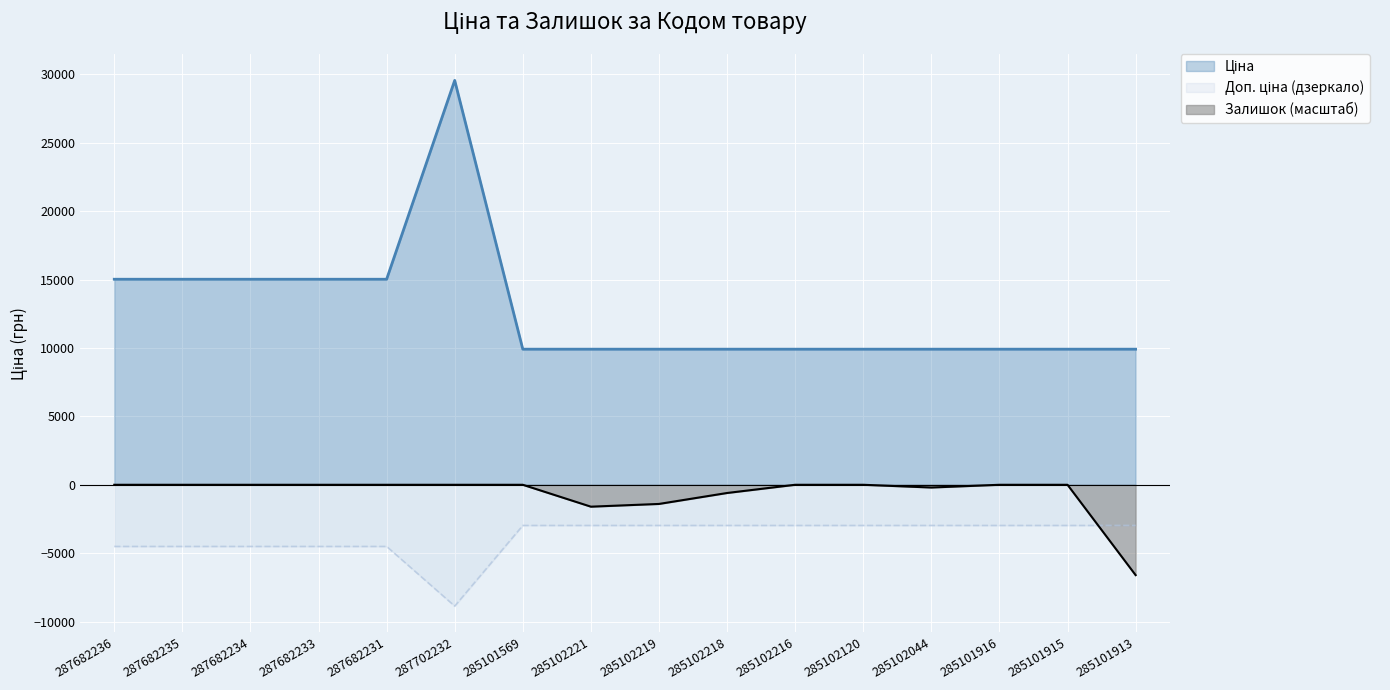

The Ціна series shows 15019.2 at 287682231. True or false?

True